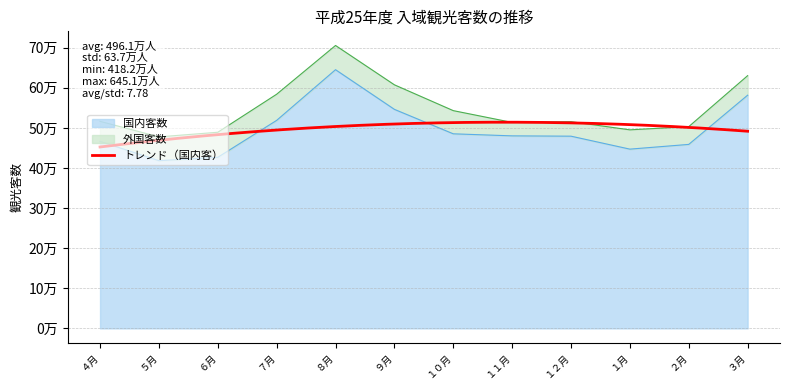

What is the value of the 3rd point from the left?

426600